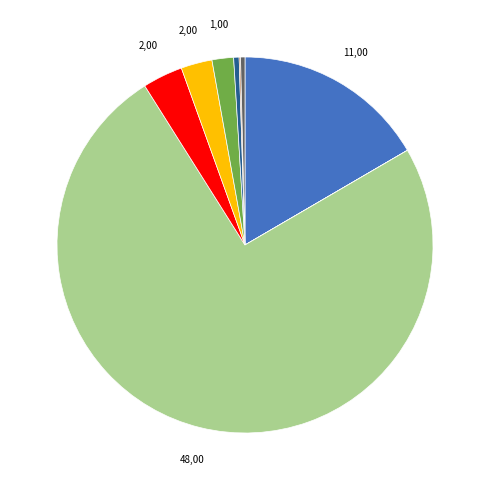

Is there a majority slice in this chart?

Yes